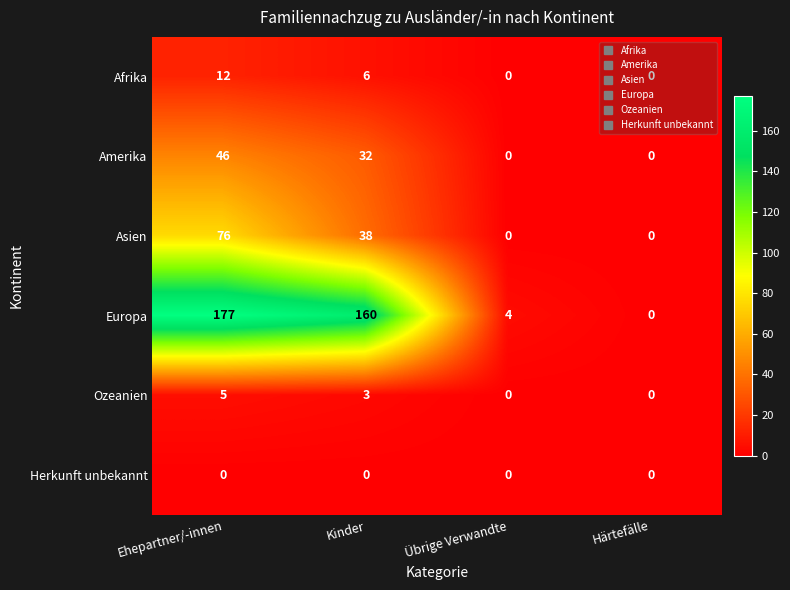

The value of Amerika at Kinder is 32. True or false?

True